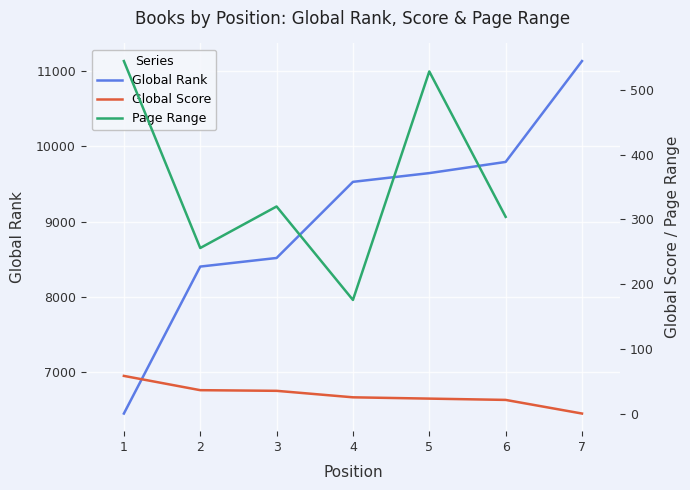

True or false: Global Score and Global Rank cross at least once.

False